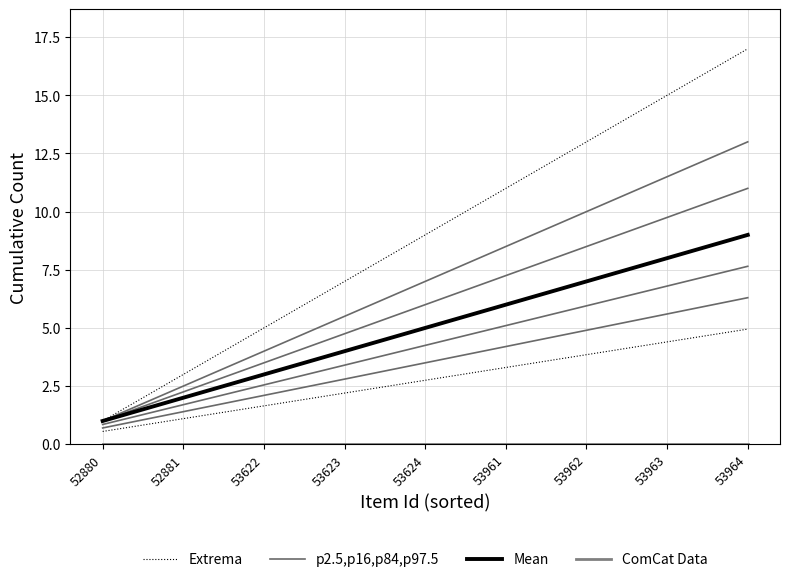

How many Mean values are between 3 and 7?

5